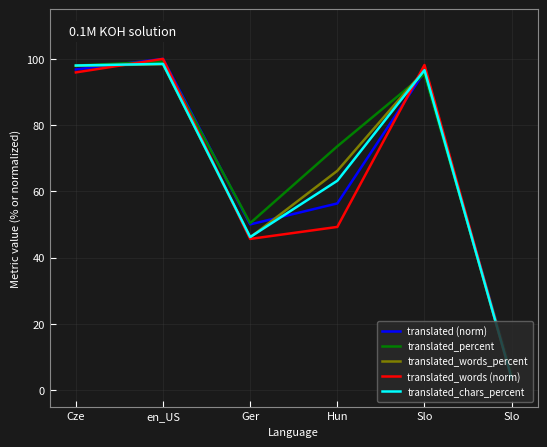

The value of translated_percent at Cze is 98.0. True or false?

True